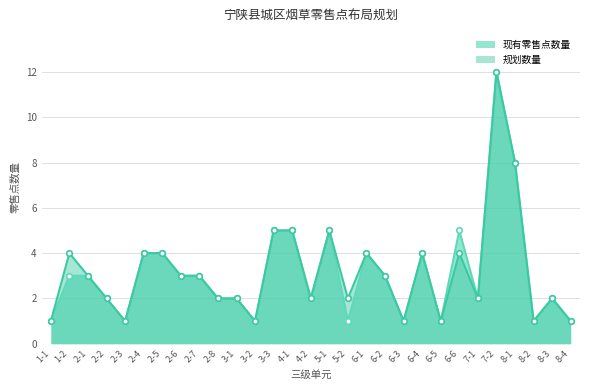

How many values in the 现有零售点数量 series are below 3?

14